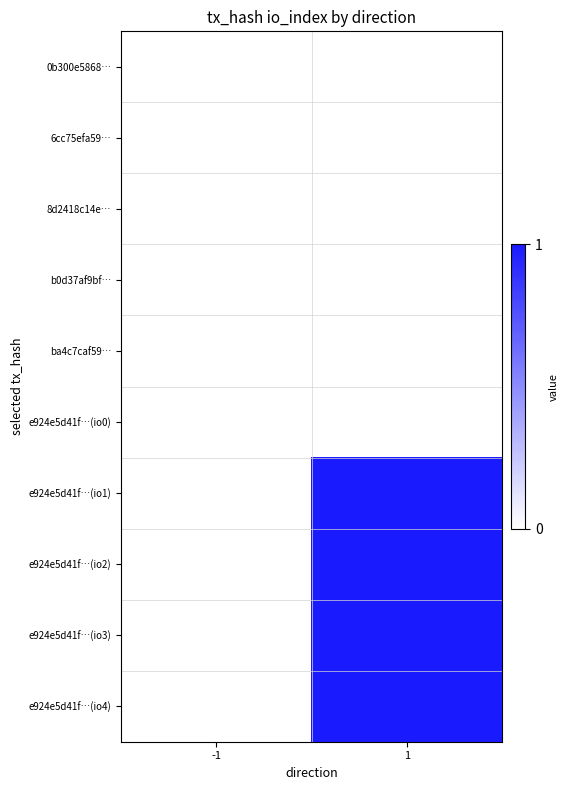

At which category is the sum across all series the highest?

1